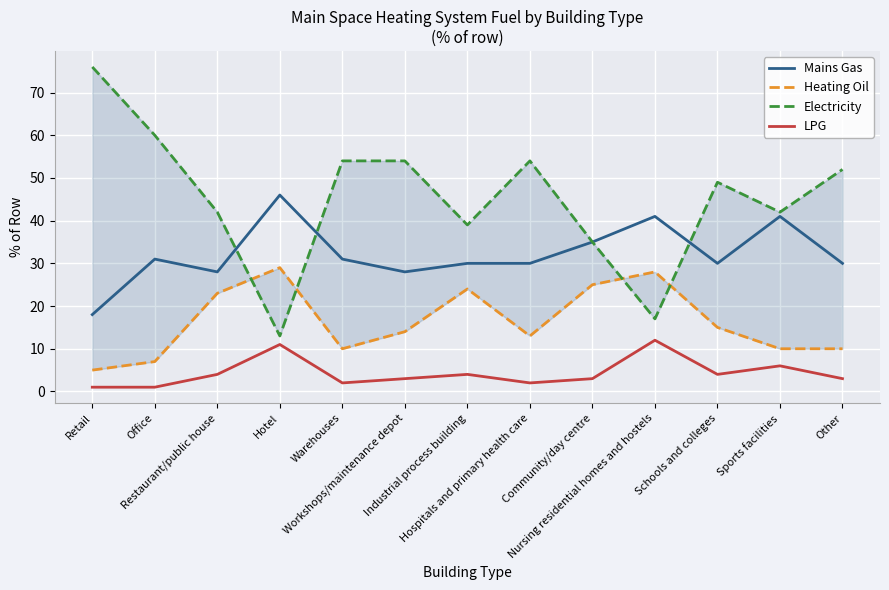

How many lines are shown in the chart?

4